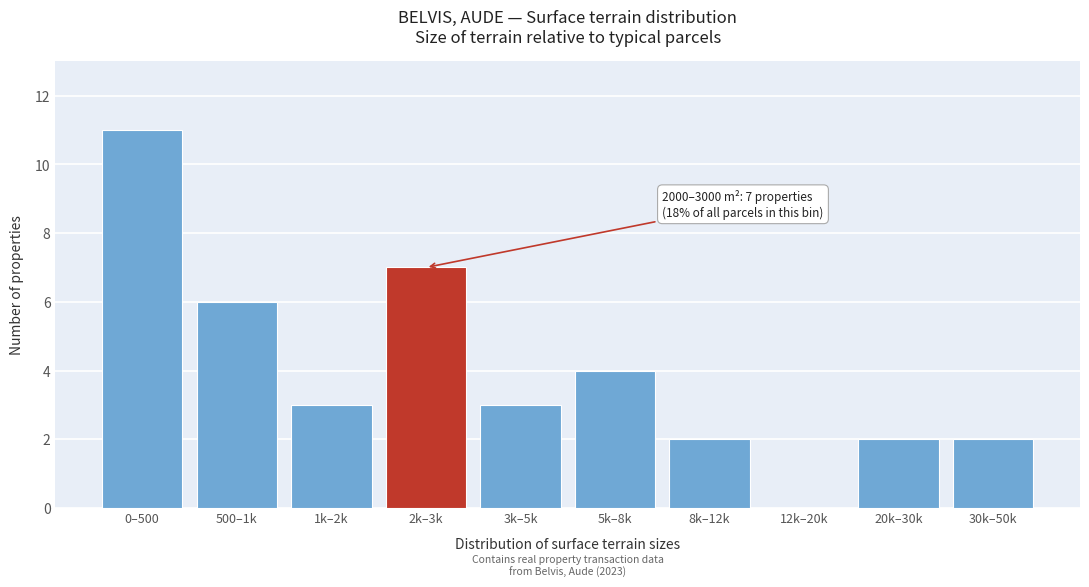

Reading left to right, list all the values displayed in this chart.

0–500=11	500–1k=6	1k–2k=3	2k–3k=7	3k–5k=3	5k–8k=4	8k–12k=2	12k–20k=0	20k–30k=2	30k–50k=2